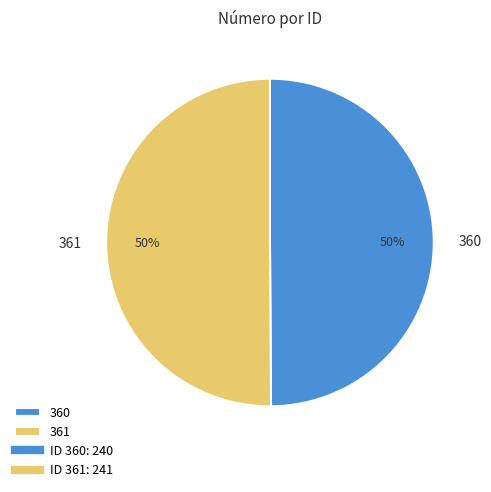

Do 361 and 360 together represent more than half of the pie?

Yes